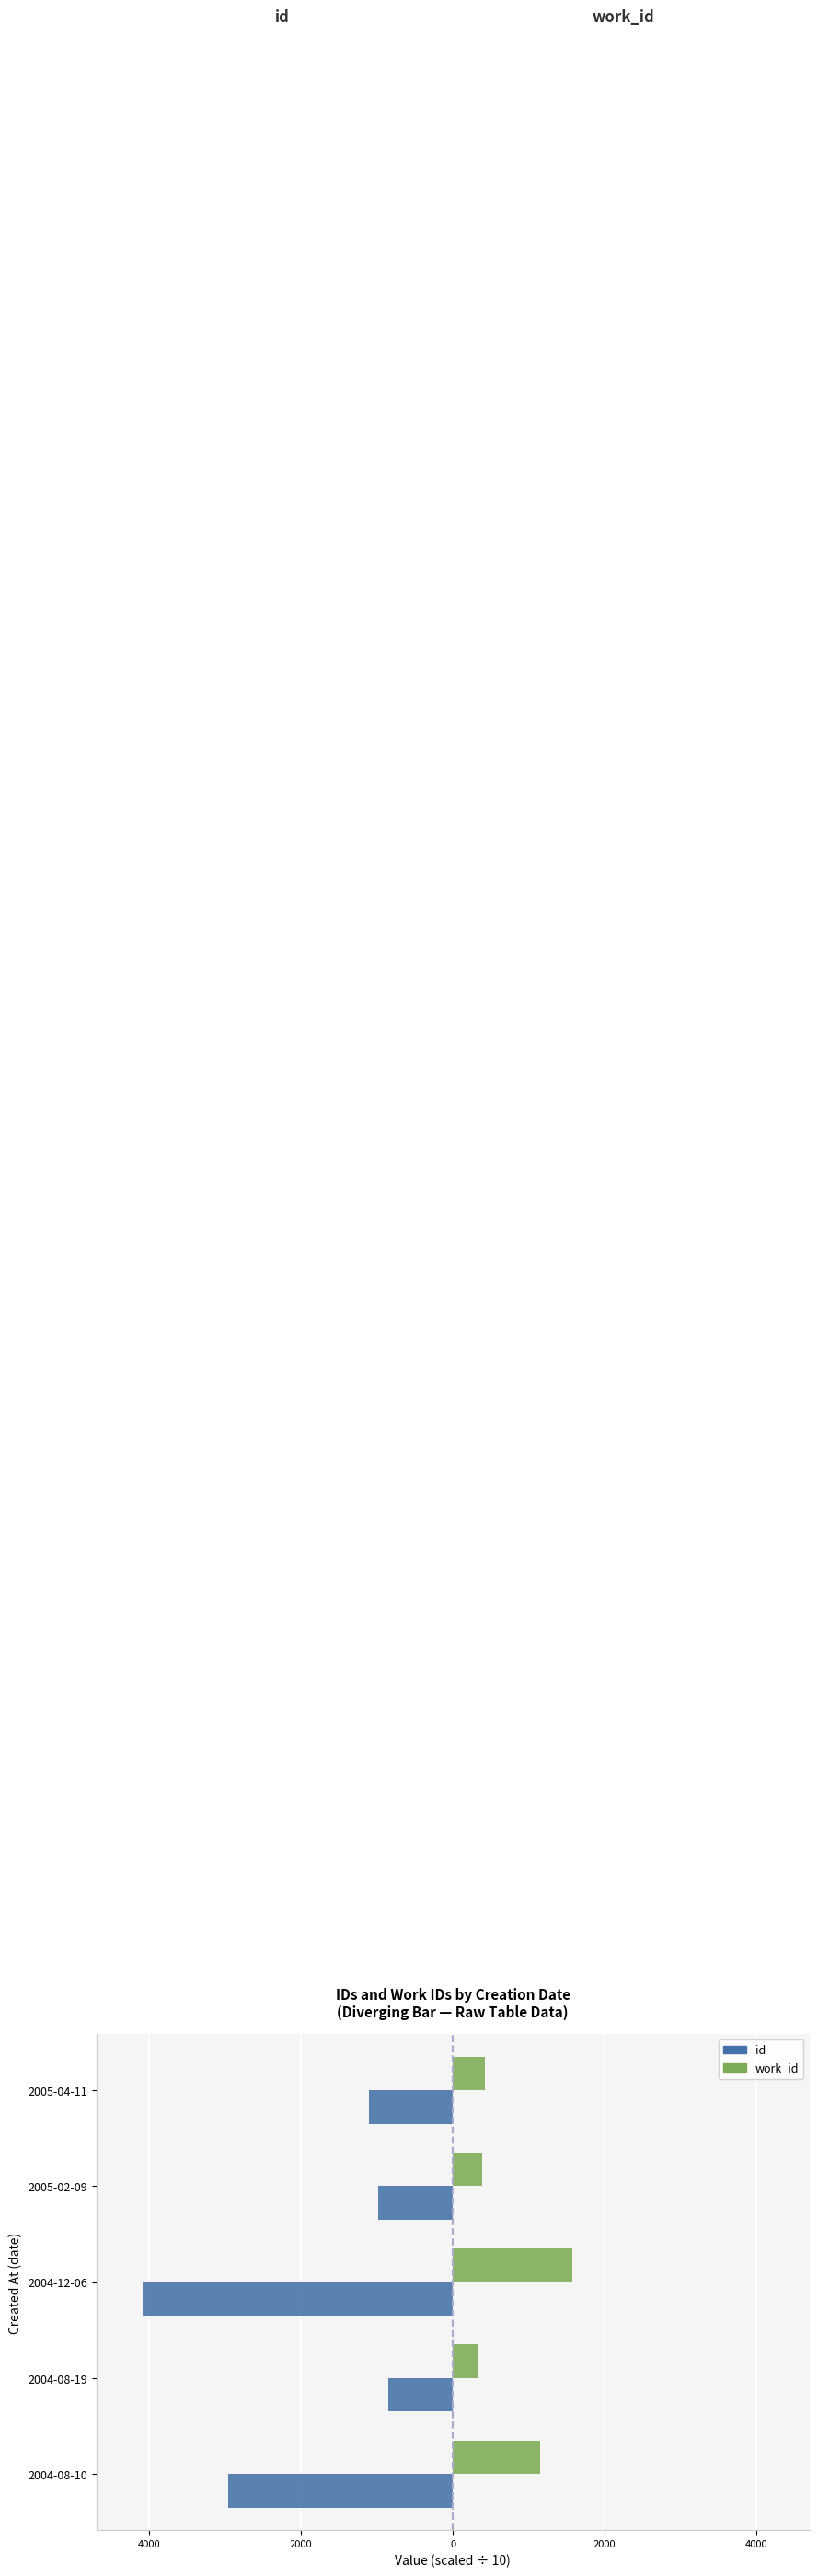

What are all the series names shown in the legend?

id, work_id